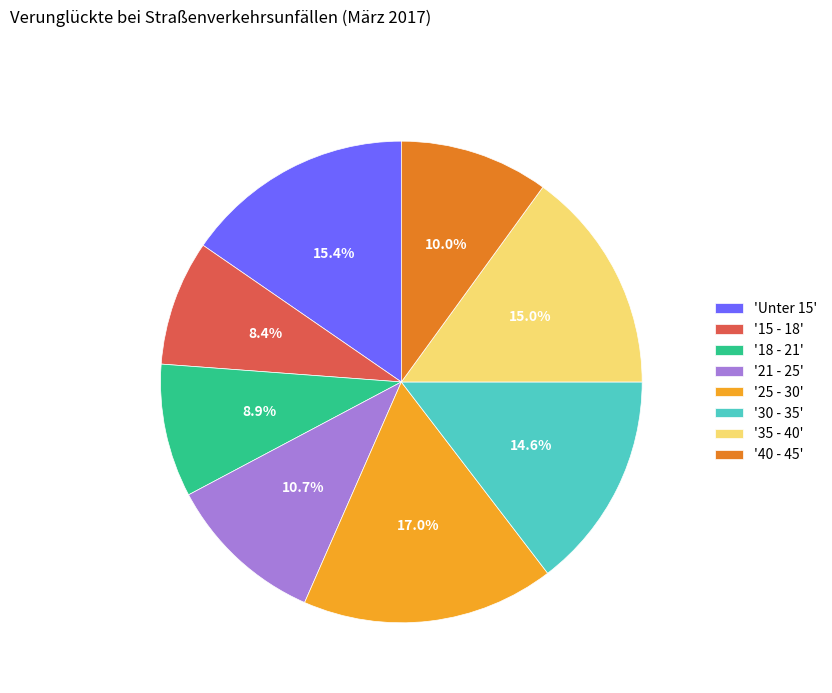

Is the sum of '30 - 35' and '35 - 40' greater than half?

No